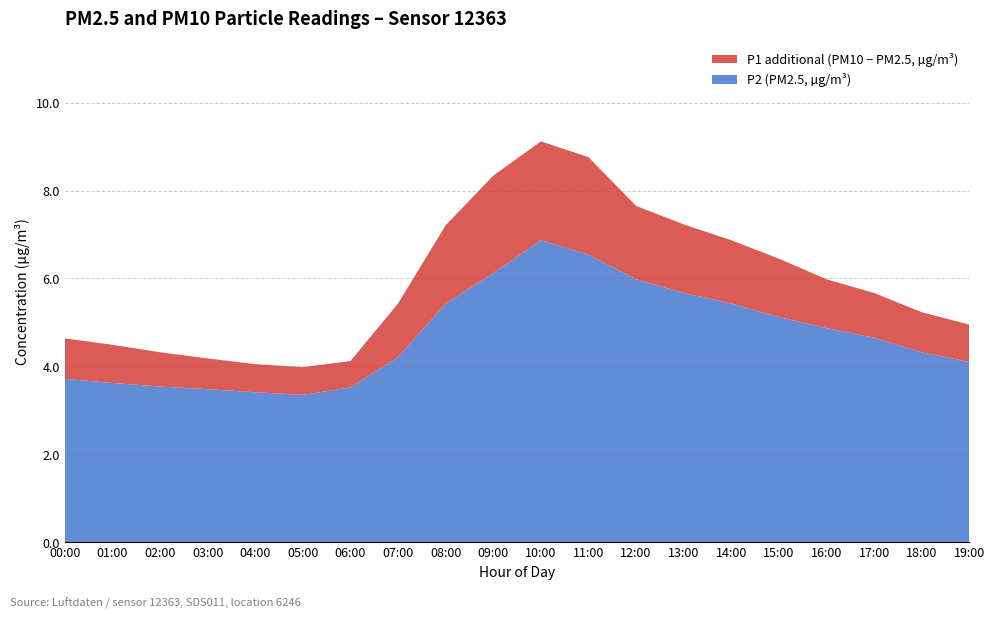

Reading left to right, what are all the values shown in this chart?

P1: 4.8	4.5	4.3	4.2	4.0	4.0	4.1	5.4	7.2	8.3	9.1	8.8	7.7	7.2	6.9	6.5	6.0	5.7	5.2	5.0
P2: 3.7	3.6	3.5	3.5	3.4	3.4	3.5	4.2	5.4	6.1	6.9	6.5	6.0	5.7	5.4	5.1	4.9	4.7	4.3	4.1